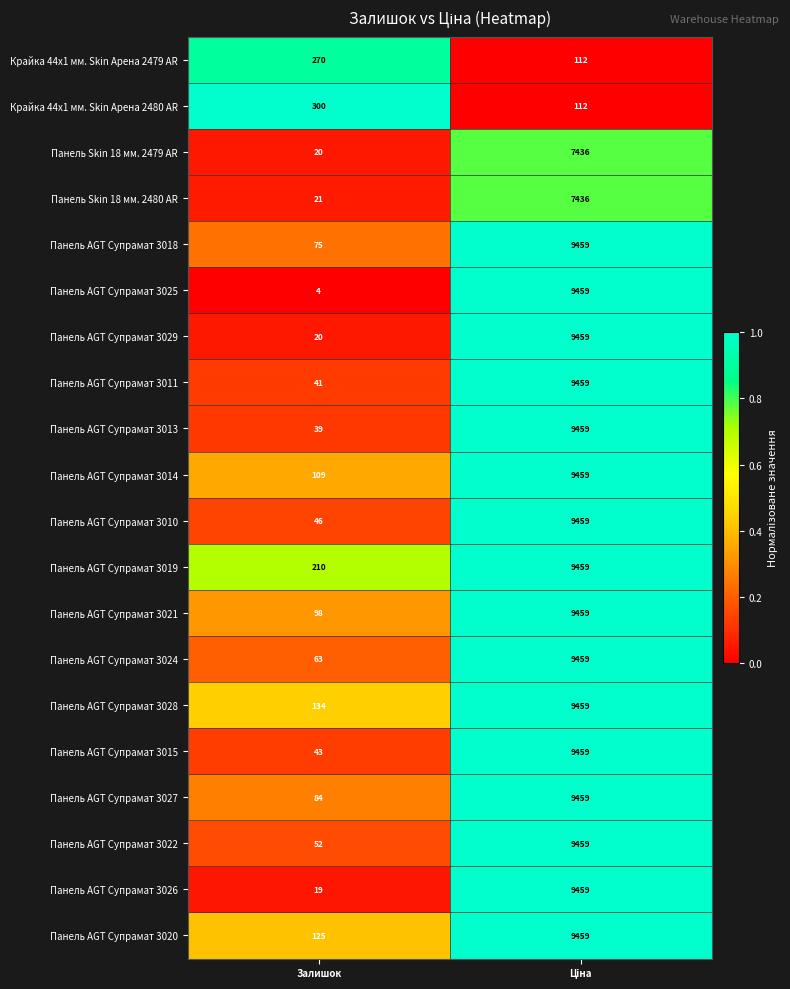

The Панель AGT Супрамат 3011 series shows 66 at Залишок. True or false?

False